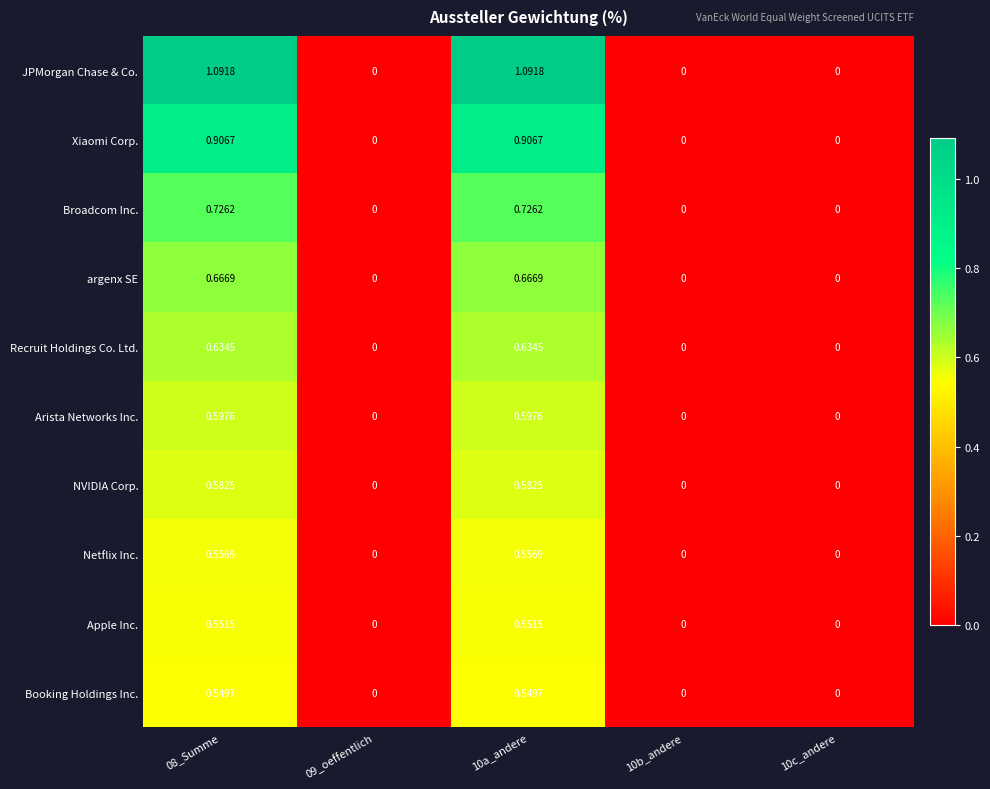

Count the number of categories in the chart.

5